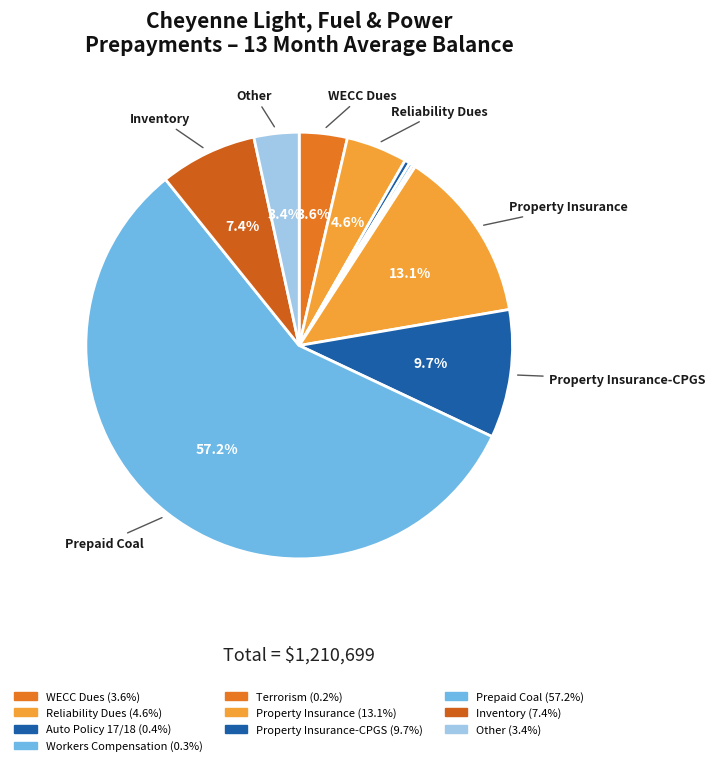

Which slice is the smallest?

Terrorism